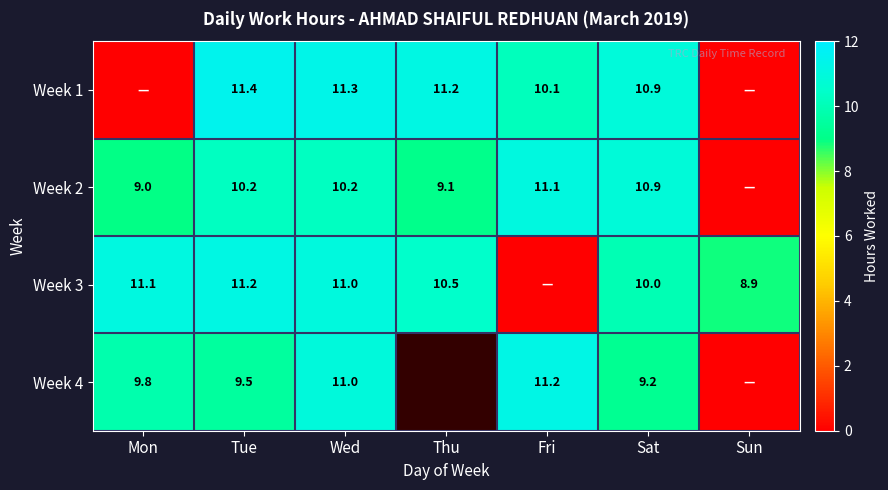

The value of Week 2 at Thu is 9.1. True or false?

True